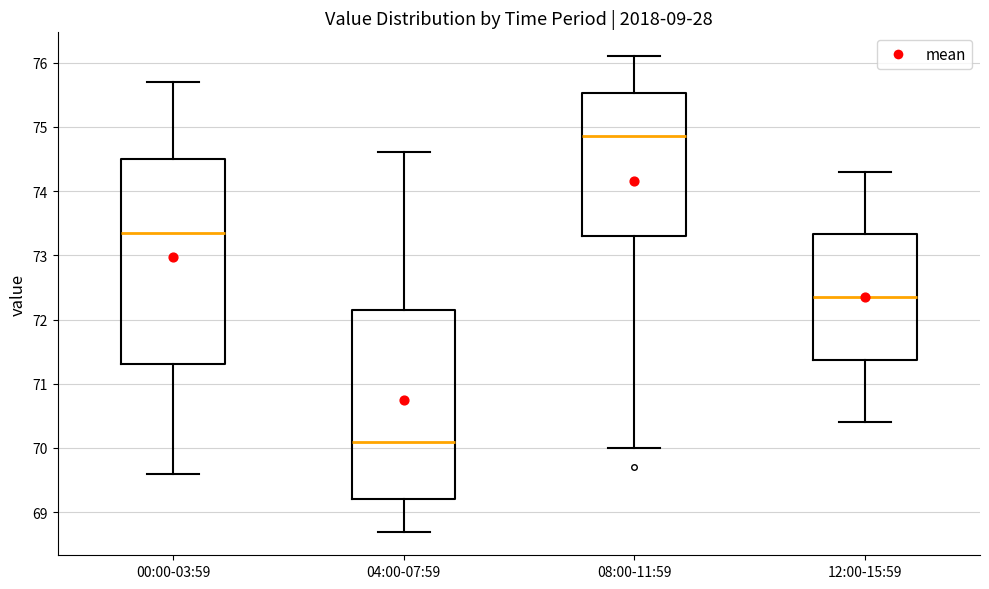

Which box is the tallest, from its lower edge to its upper edge?

00:00-03:59